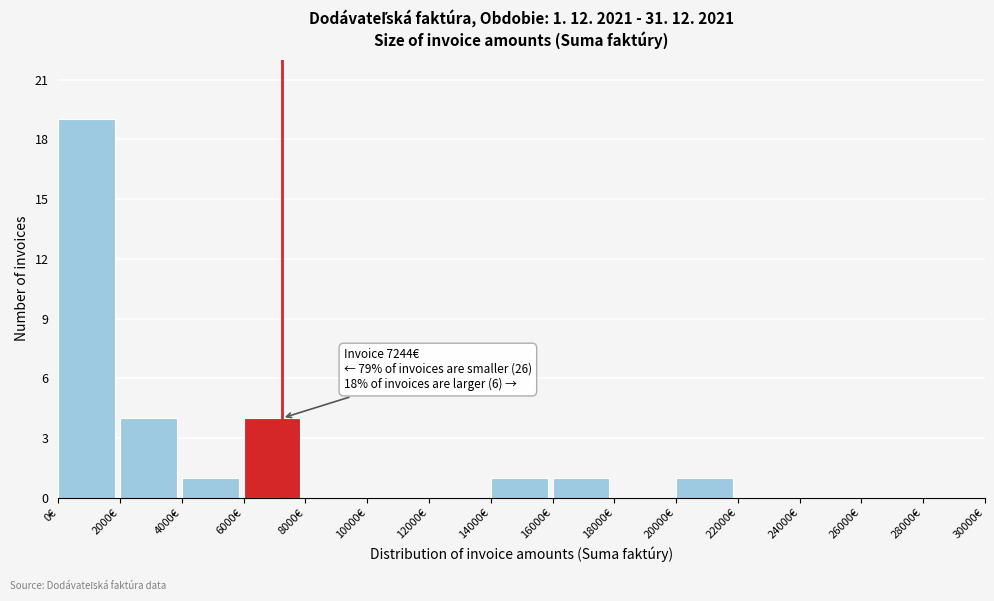

Over which range of the x-axis is the bar tallest?

0 to 2000